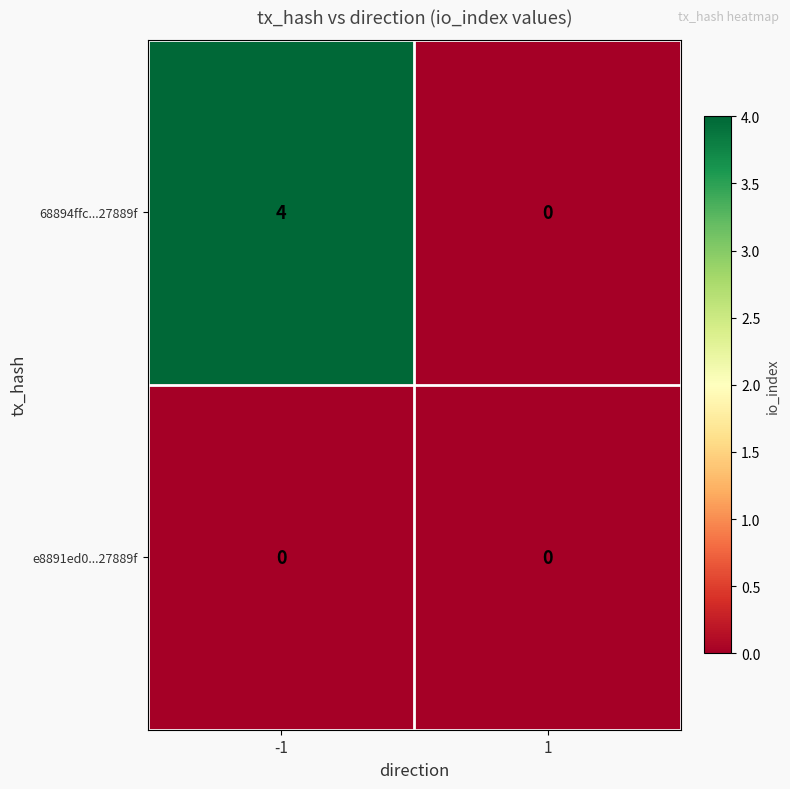

Rank the series by their average value, from highest to lowest.

68894ffc...27889f, e8891ed0...27889f